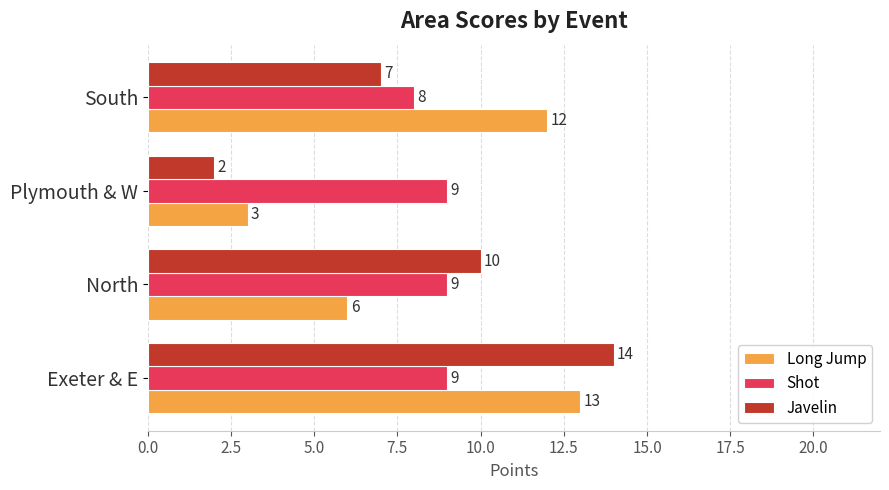

At which category does the chart reach its minimum across all series?

Plymouth & W